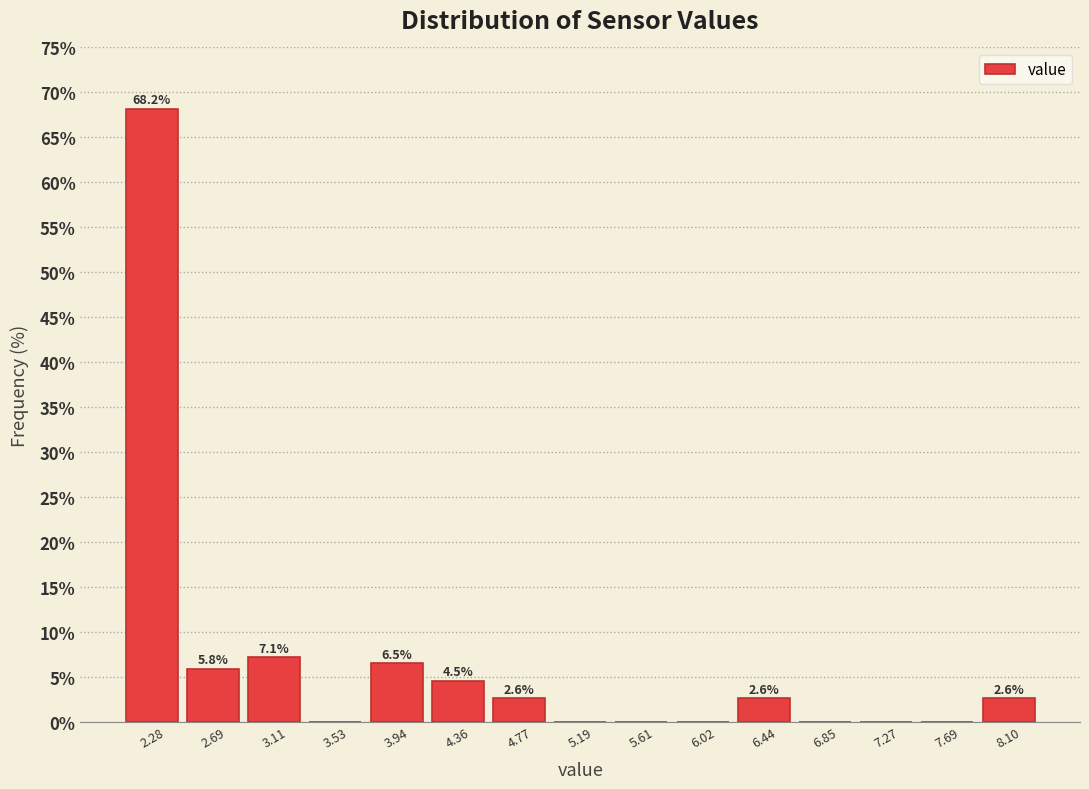

Which range on the x-axis has the tallest bar?

2.05 to 2.50